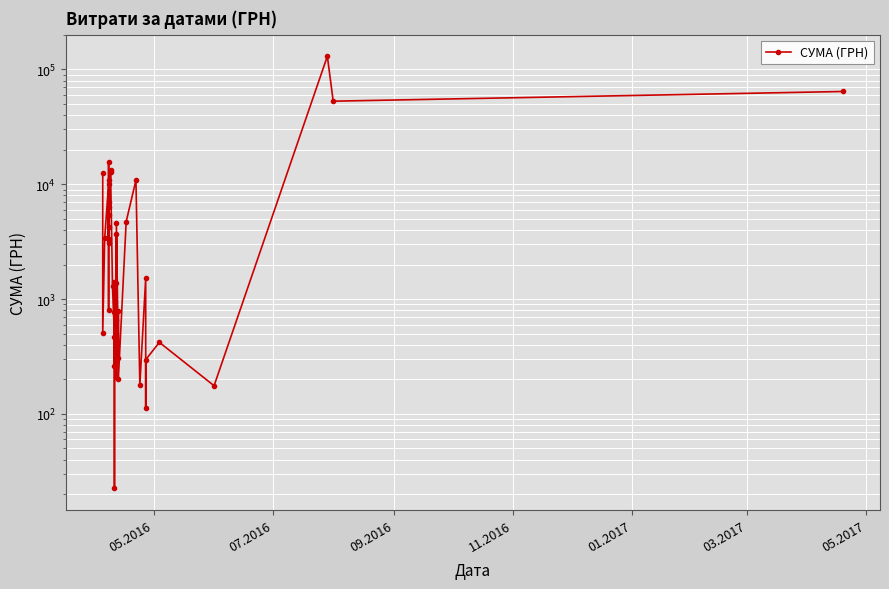

True or false: the data shows 300.7 at 31.

False